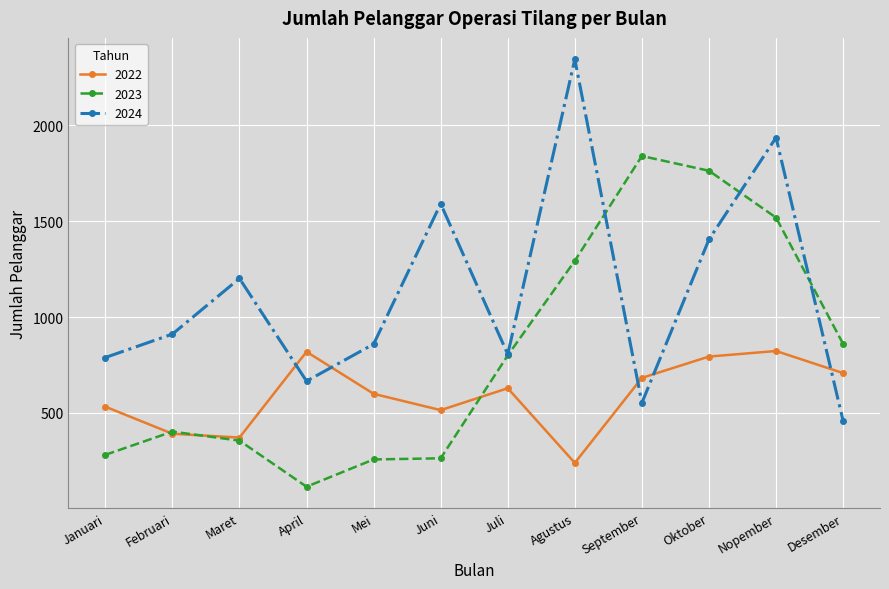

How many lines are shown in the chart?

3